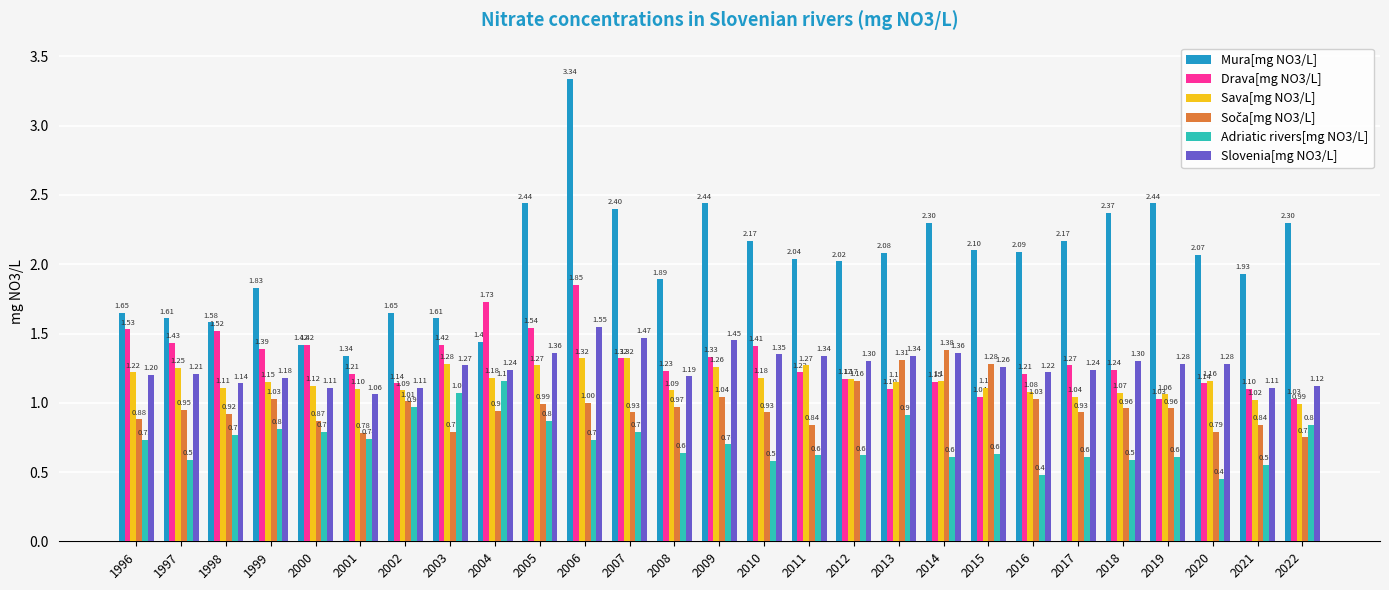

What is the sum of the Slovenia[mg NO3/L] values at 2002 and 2015?

2.4